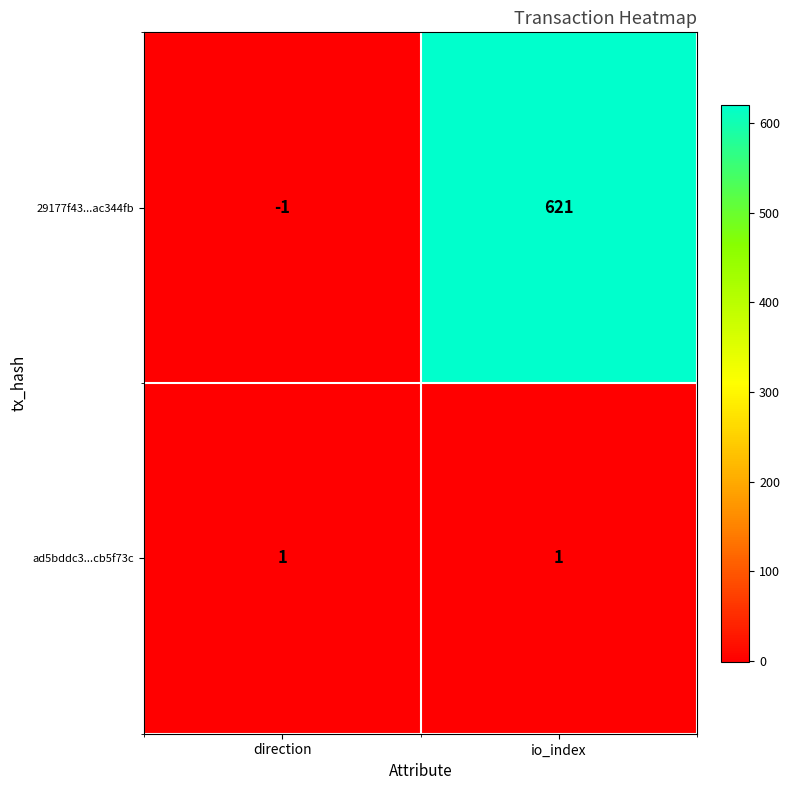

At direction, list the series in order from largest to smallest.

ad5bddc3...cb5f73c, 29177f43...ac344fb